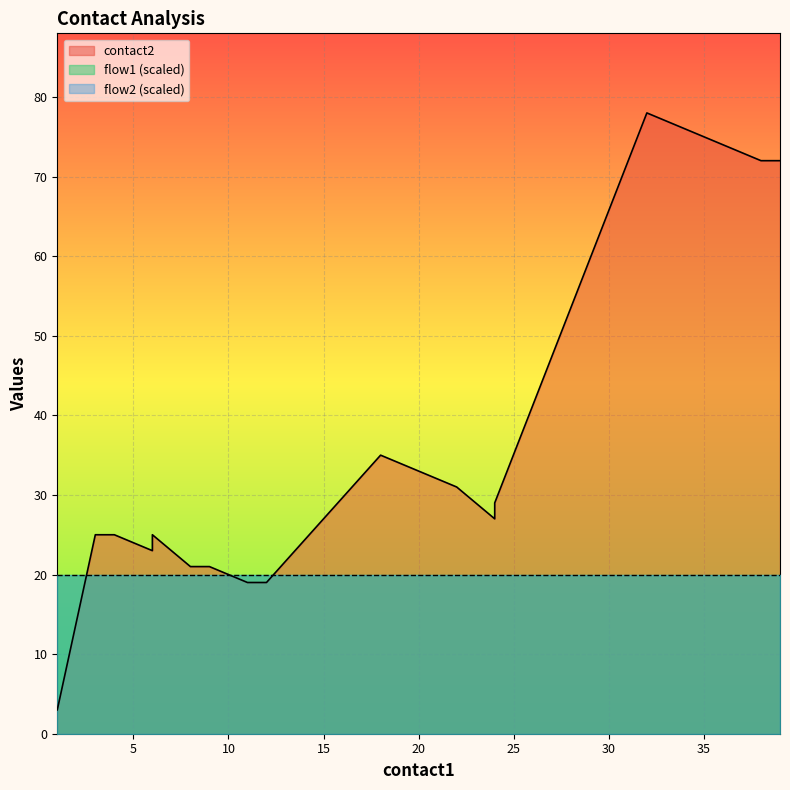

True or false: flow1 has more than 1 points higher than both neighbors.

False